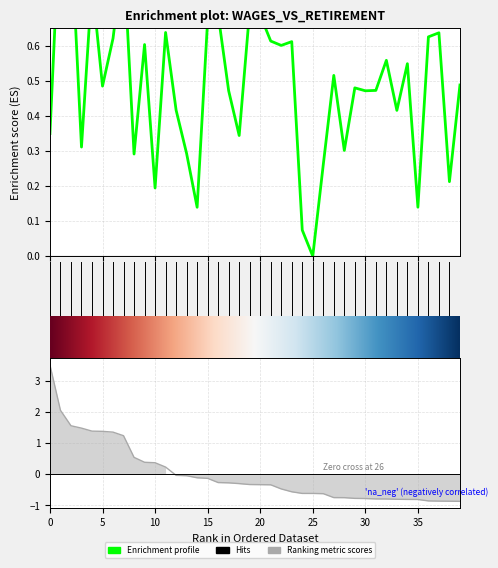

What is the label of the 34th point from the left?

33